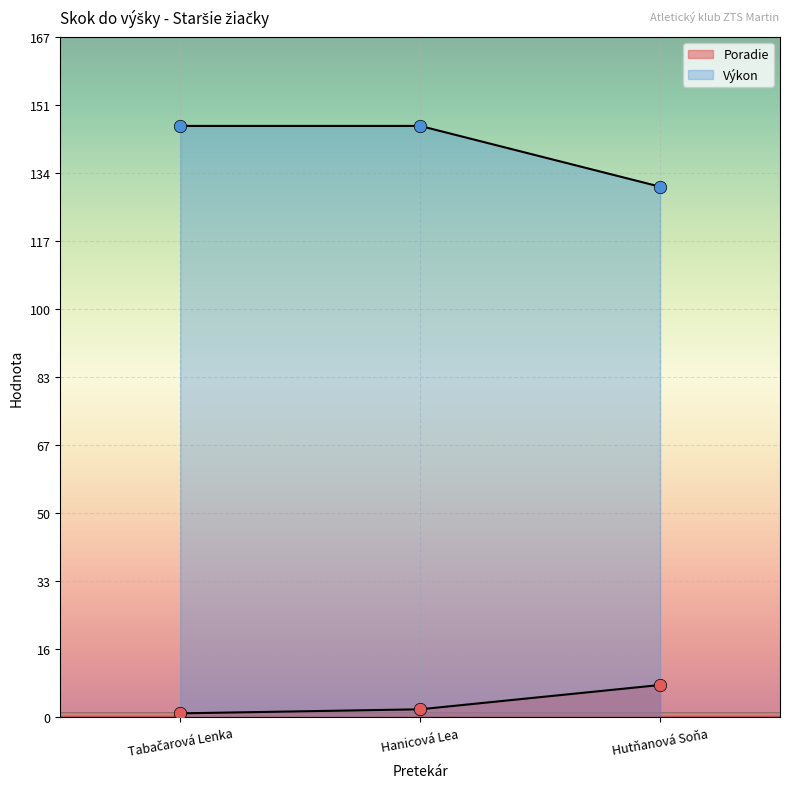

Which series contains the highest Y value?

Výkon